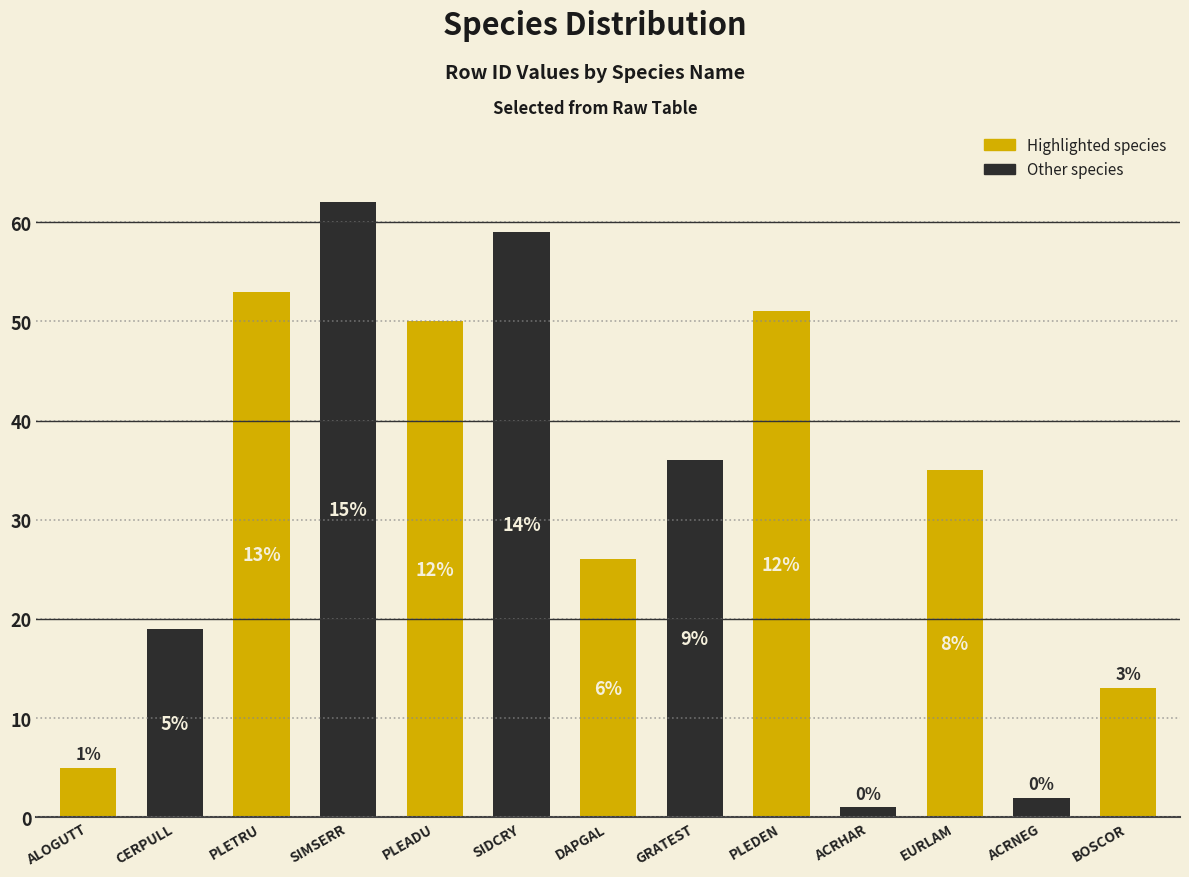

Reading left to right, extract all data points from this chart.

ALOGUTT=5	CERPULL=19	PLETRU=53	SIMSERR=62	PLEADU=50	SIDCRY=59	DAPGAL=26	GRATEST=36	PLEDEN=51	ACRHAR=1	EURLAM=35	ACRNEG=2	BOSCOR=13